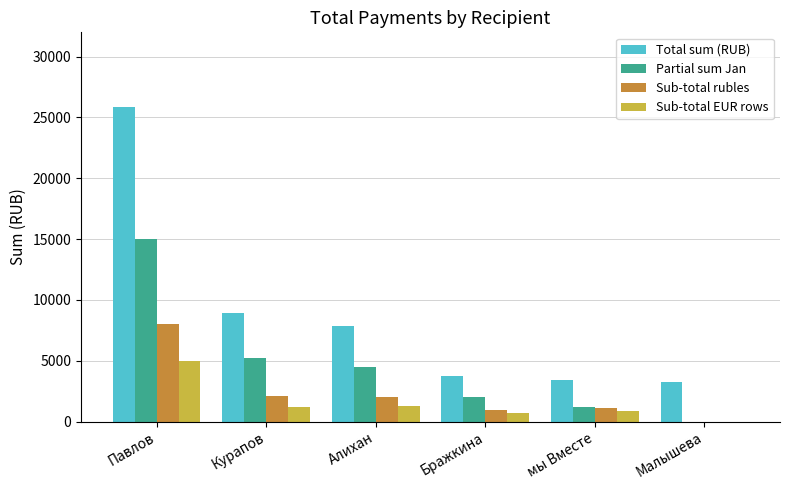

Which series changed the most between Курапов and Малышева?

Total sum (RUB)